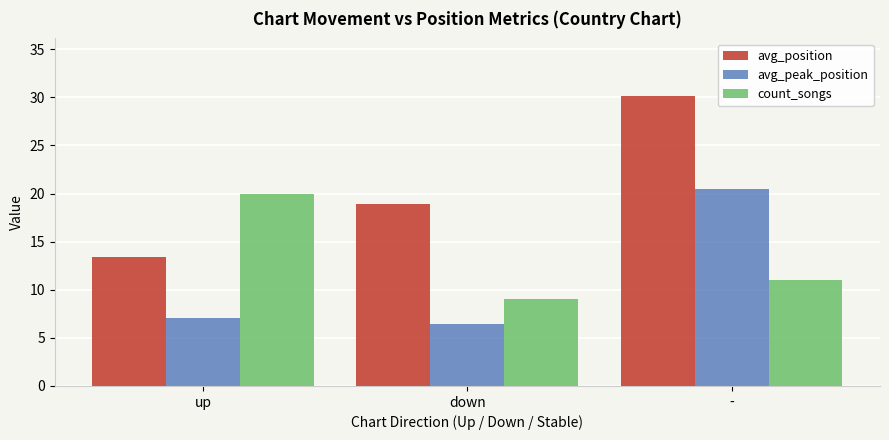

Reading left to right, extract all data points from this chart.

avg_position: up=13.4	down=18.9	-=30.1
avg_peak_position: up=7.1	down=6.4	-=20.5
count_songs: up=20.0	down=9.0	-=11.0